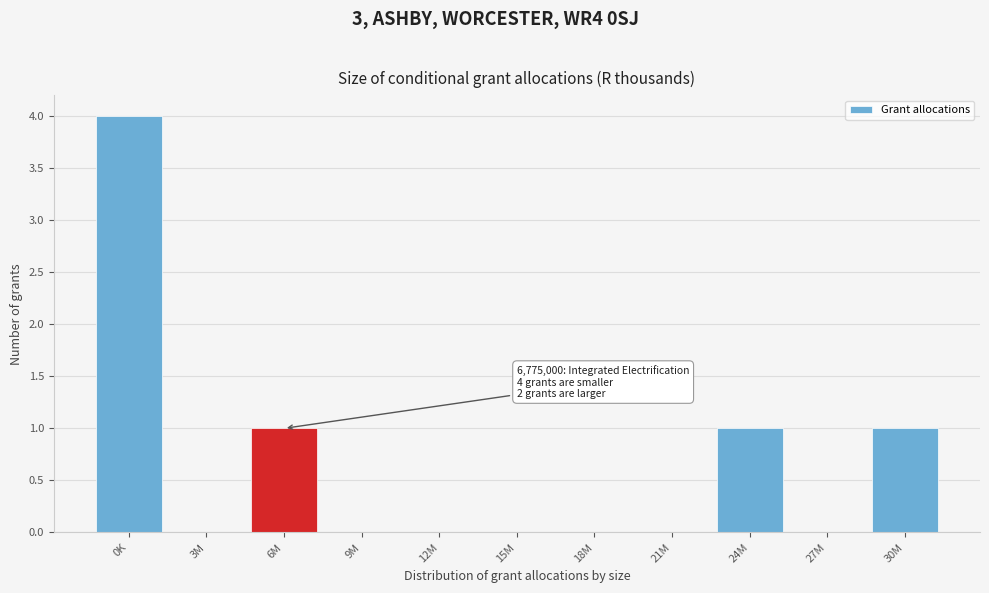

Reading left to right, extract all data points from this chart.

0K=4	3M=0	6M=1	9M=0	12M=0	15M=0	18M=0	21M=0	24M=1	27M=0	30M=1